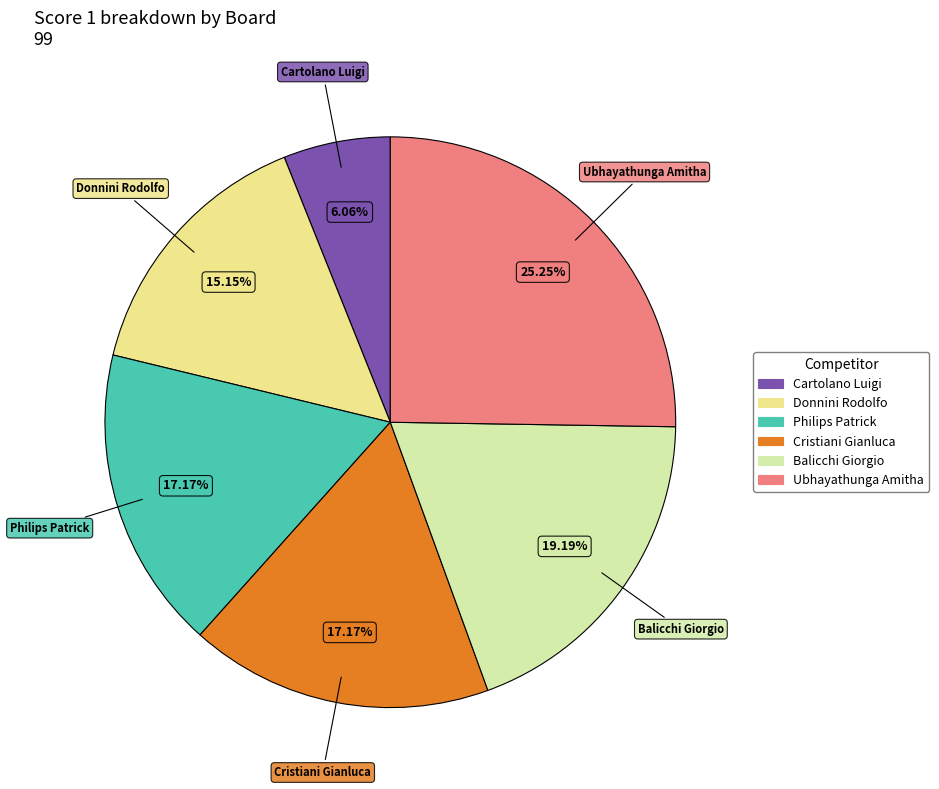

Does Balicchi Giorgio represent more than half of the total?

No